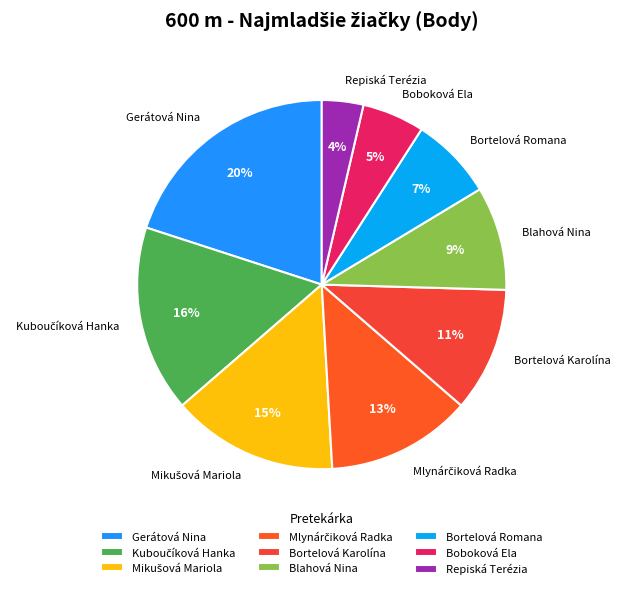

To the nearest percent, what is the difference between the largest and smallest slice percentages?

16%